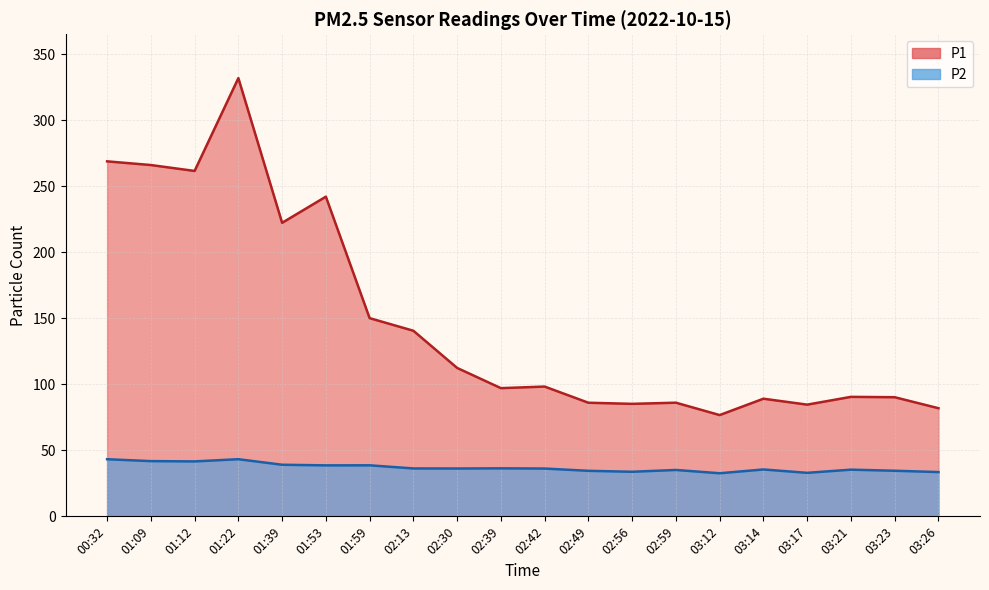

The value of P1 at 03:23 is 90.3. True or false?

True